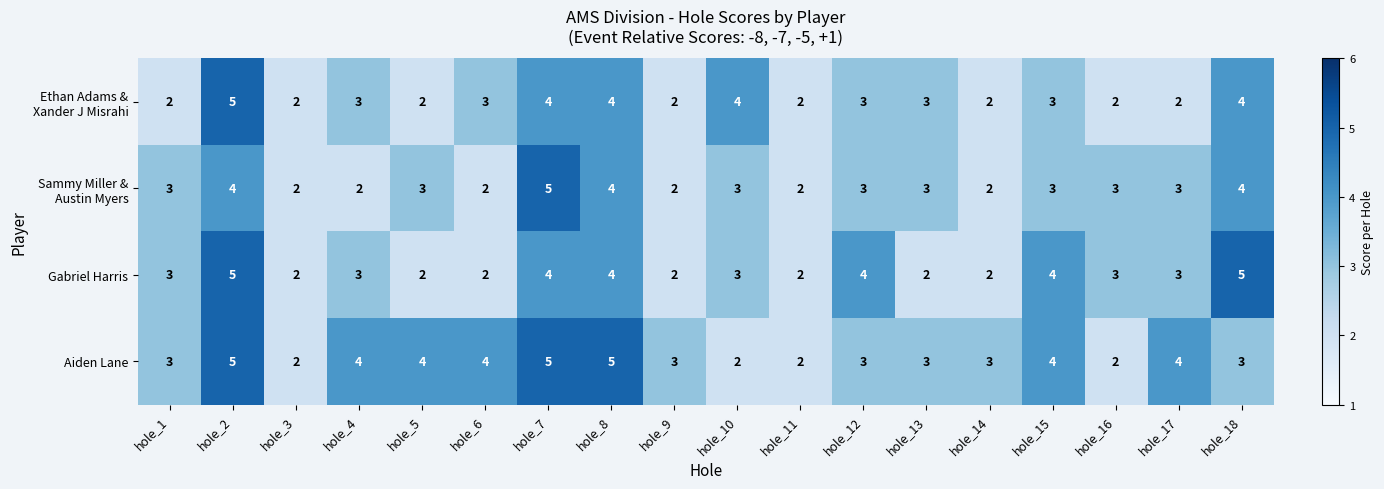

Is it true that Aiden Lane equals 3 at hole_16?

False